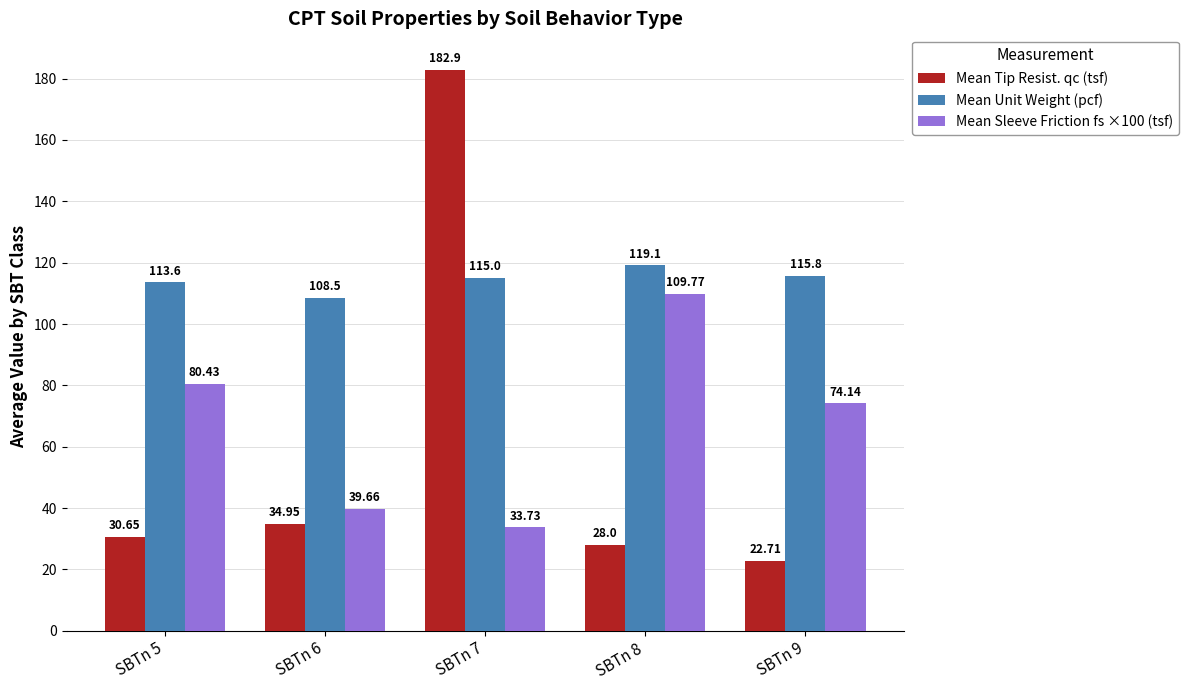

Between SBTn 5 and SBTn 9, which series saw the biggest shift?

Mean Tip Resist. qc (tsf)